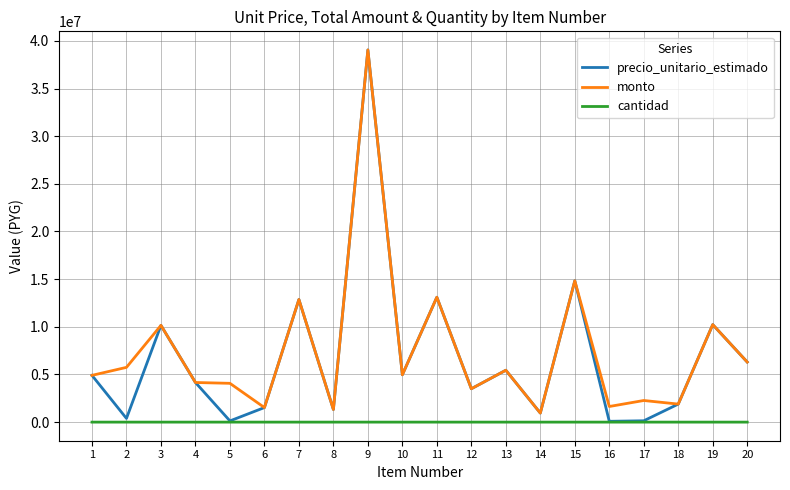

How many series are shown in this chart?

3